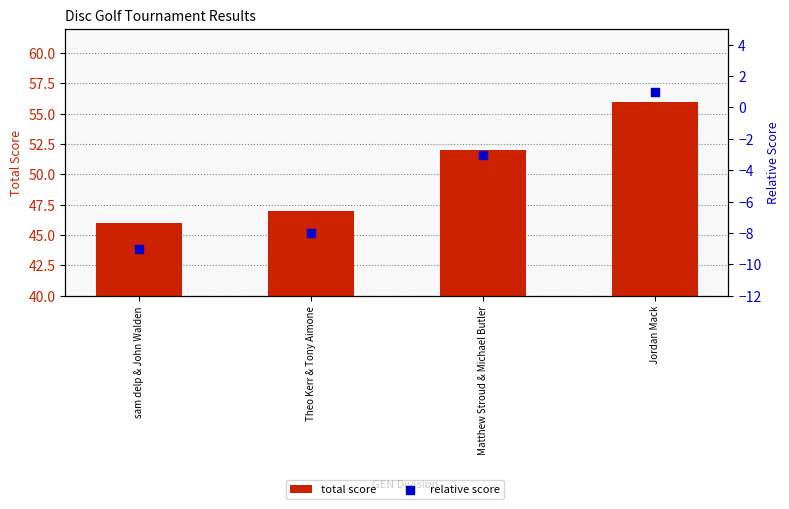

Which series has the largest Y range (max minus min)?

total score